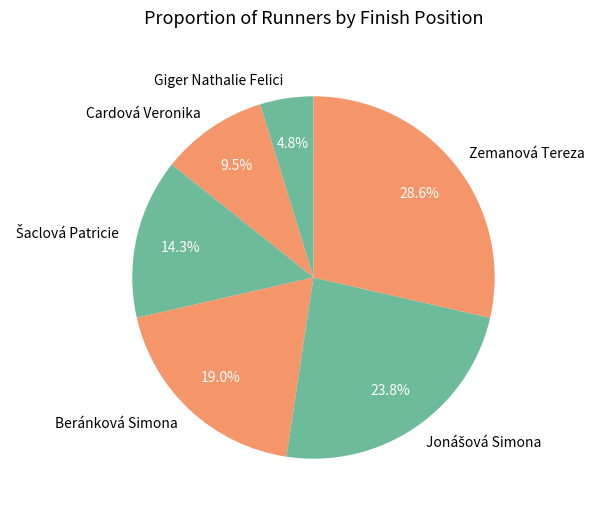

To the nearest percent, what is the average slice percentage?

17%